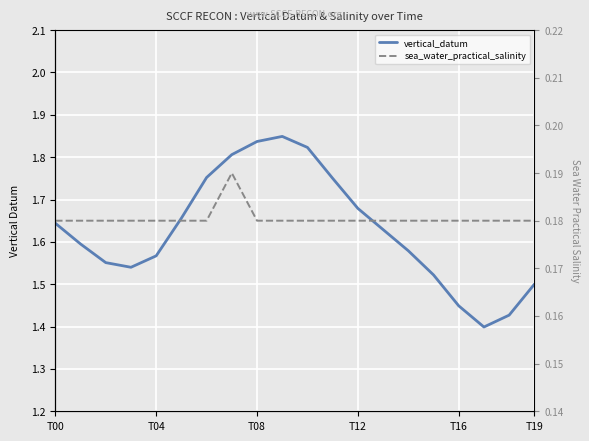

What is the sum of the vertical_datum values at 13 and 15?

3.2